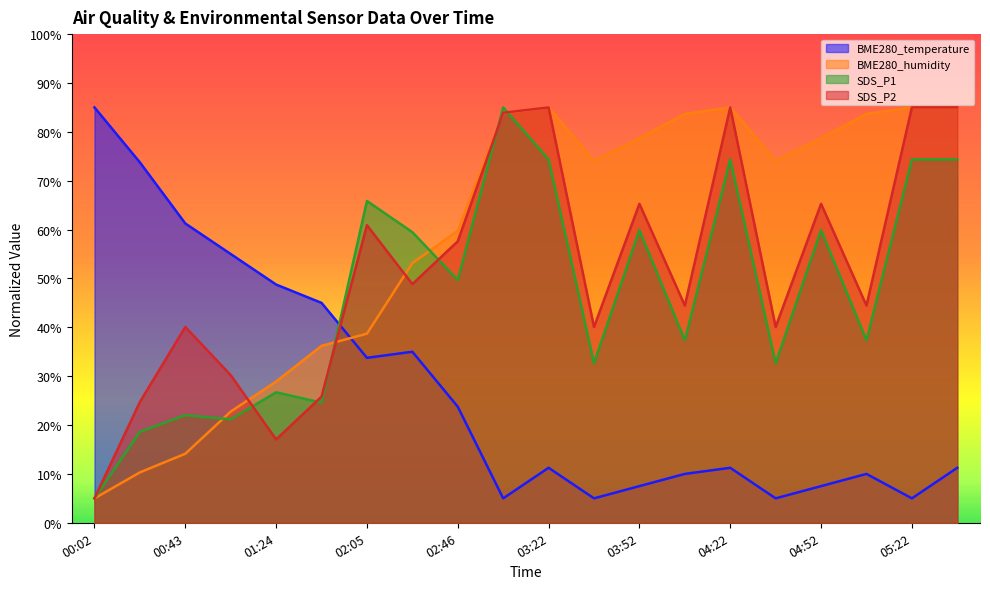

Where is SDS_P1 nearest to the value 44?

02:46